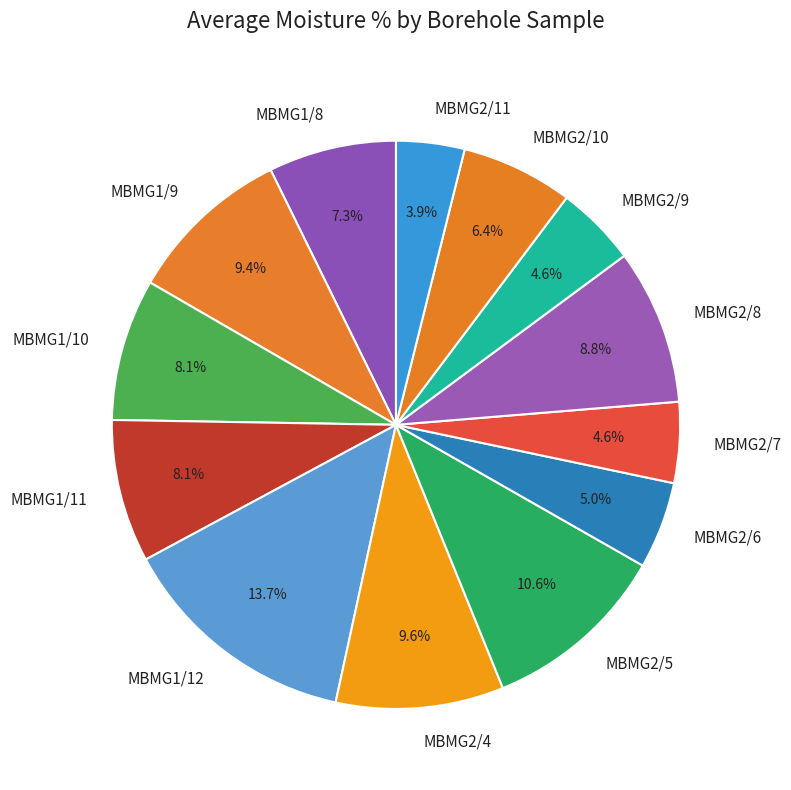

Approximately how many times larger is the value at MBMG2/5 compared to MBMG2/6?

2.1